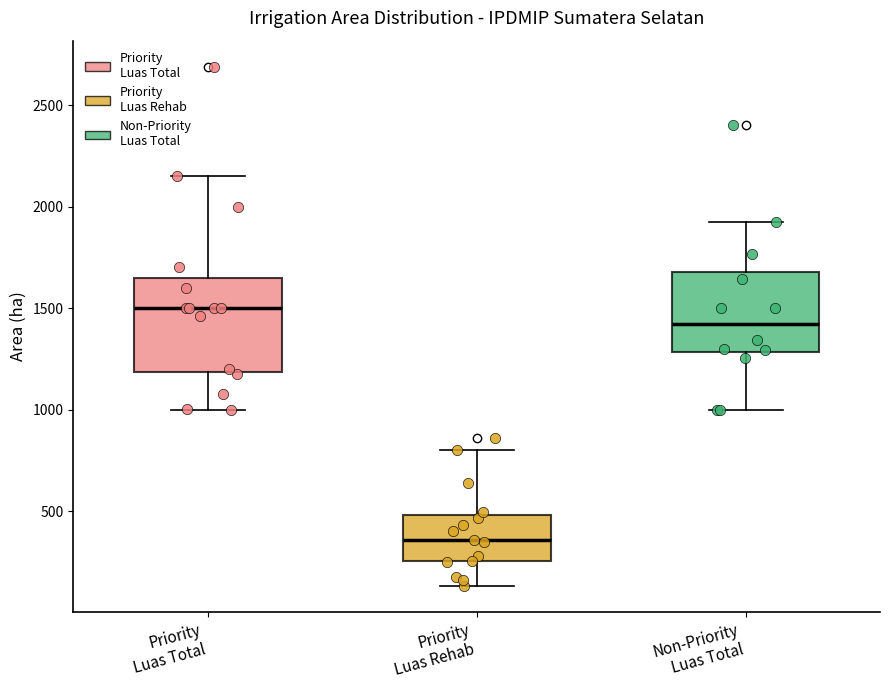

Which box is the tallest, from its lower edge to its upper edge?

Priority Luas Total